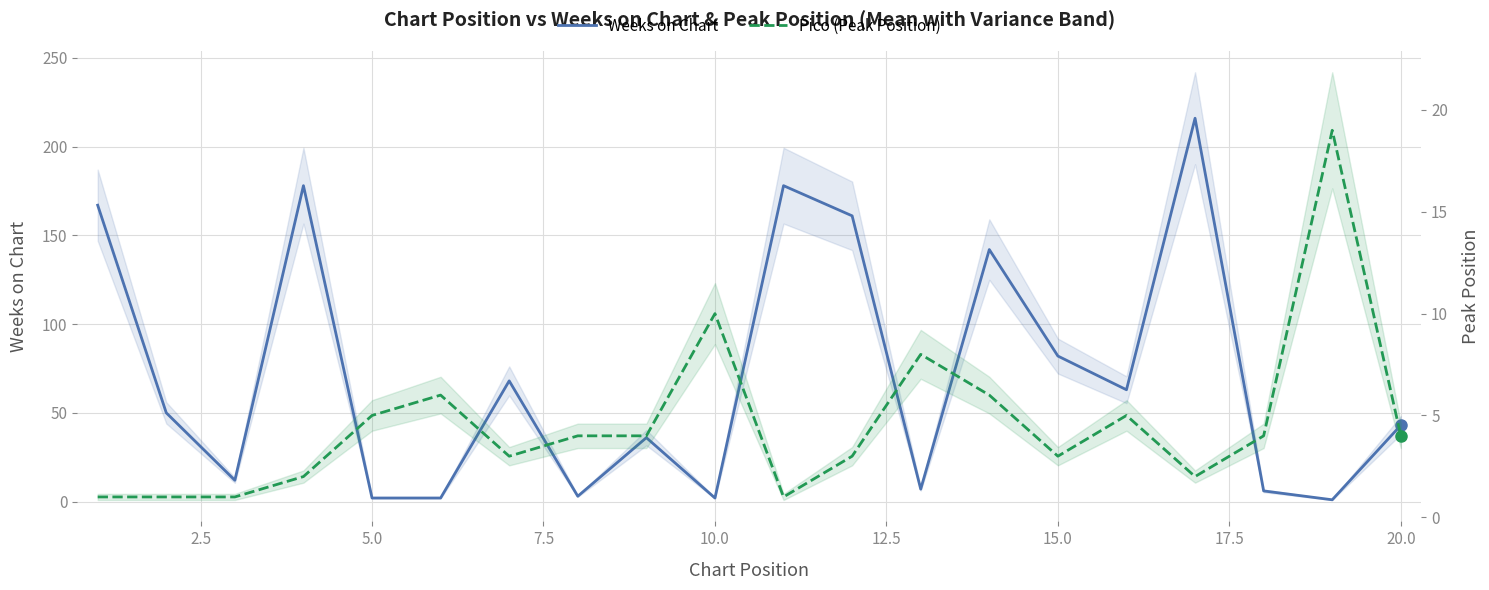

What is the lowest value of the Pico (Peak Position) series?

1